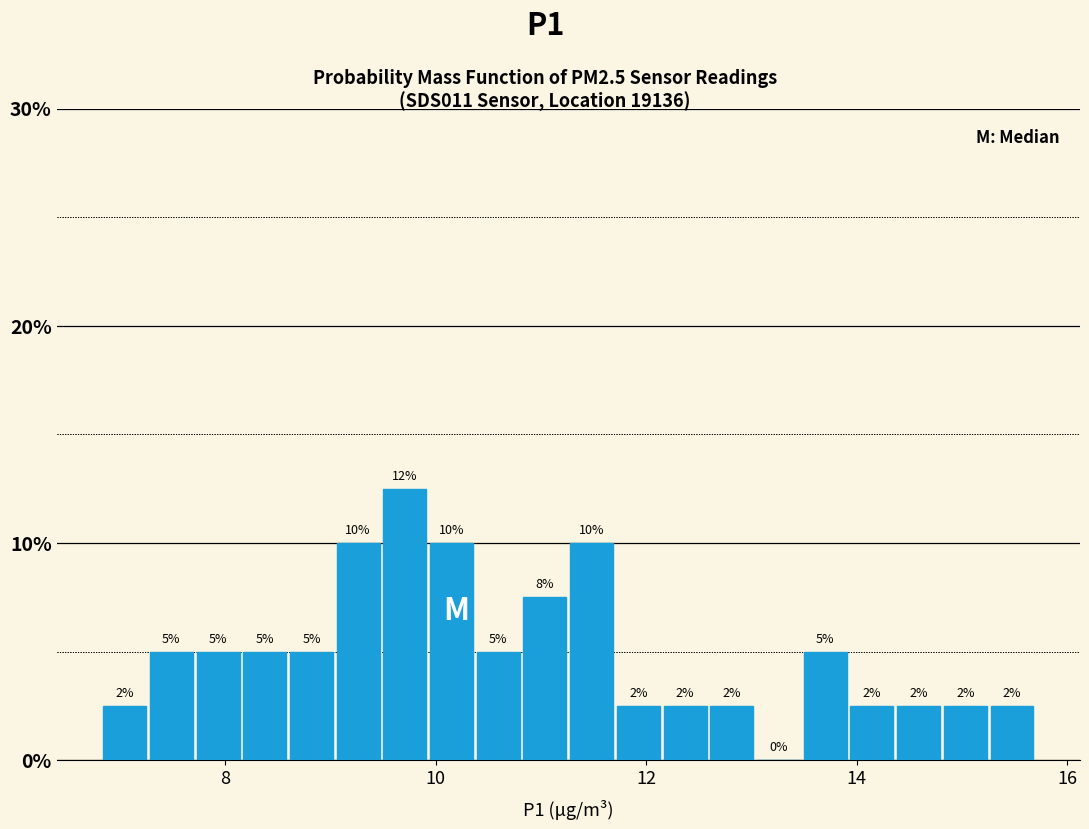

Around what value on the x-axis is the tallest bar? Give the approximate position of its centre, as read against the axis.

9.8